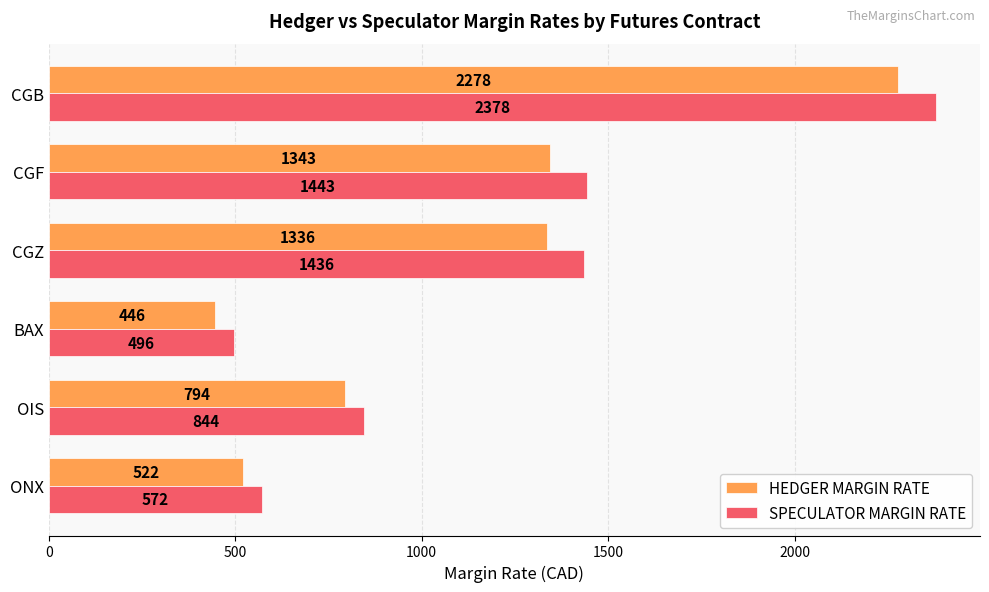

Is it true that SPECULATOR MARGIN RATE equals 172 at OIS?

False